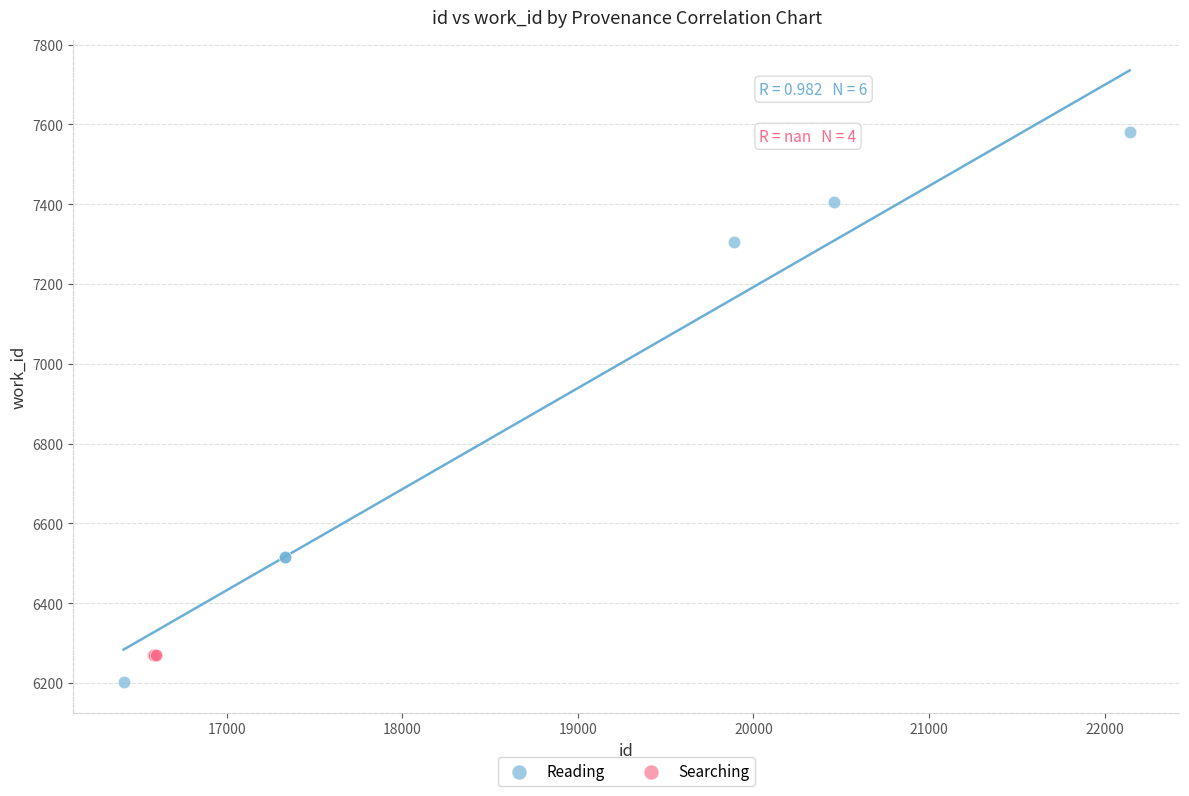

Which series reaches the minimum Y coordinate?

Reading